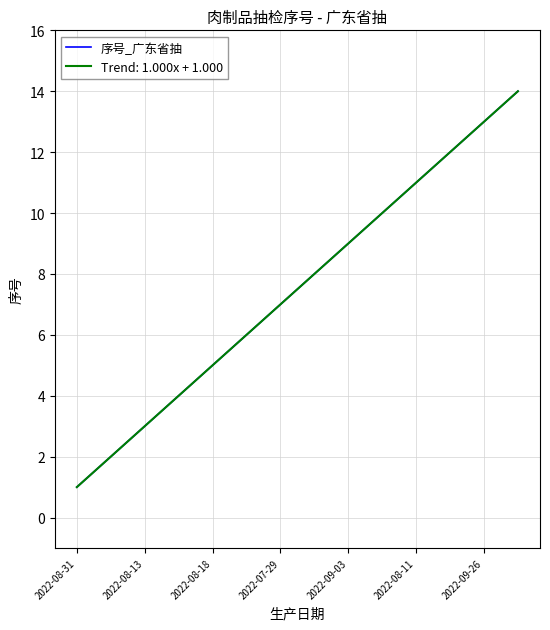

Is this an area chart (filled region under the line)?

No